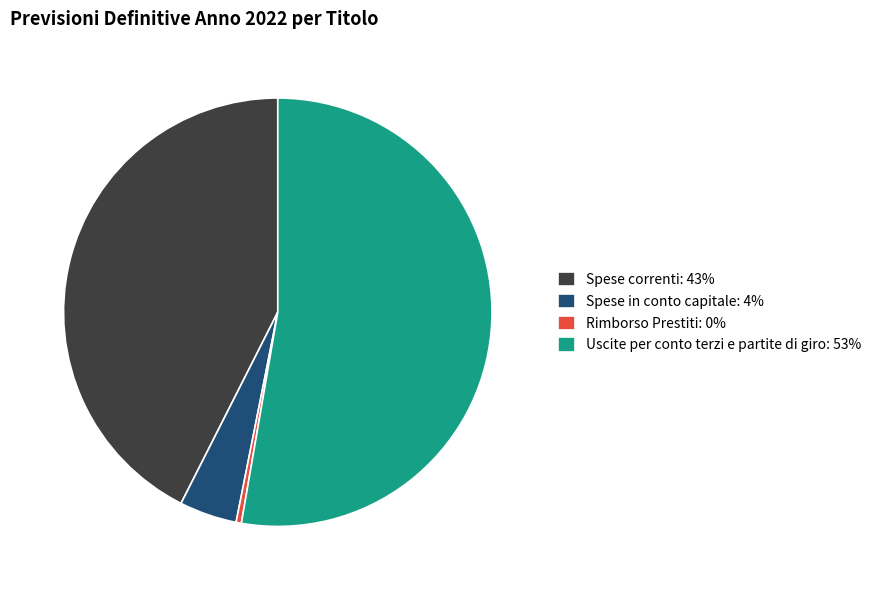

What is the largest slice in the pie chart?

Uscite per conto terzi e partite di giro: 53%